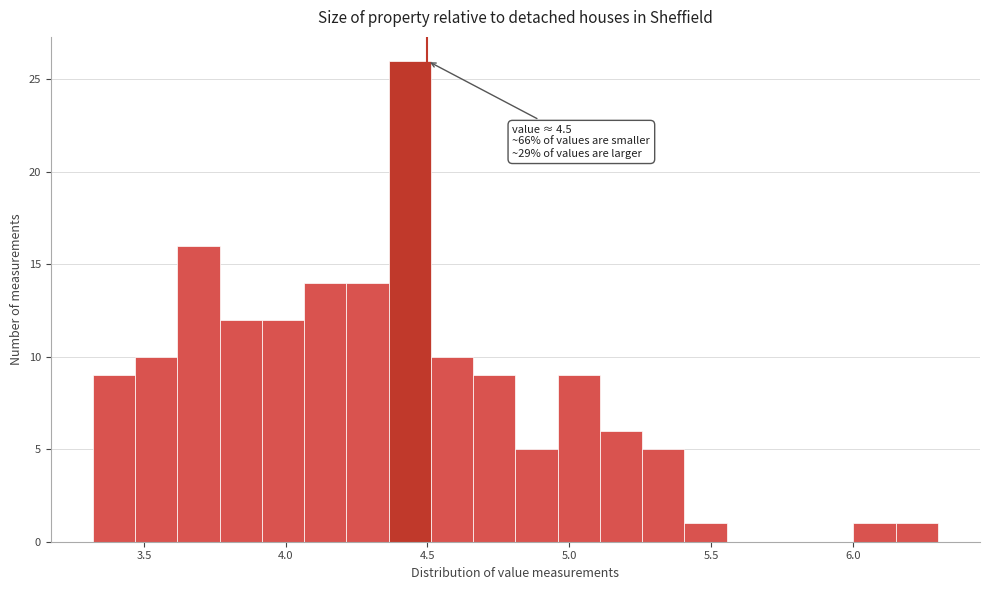

Read against the x-axis, roughly where is the centre of the tallest bar?

4.45